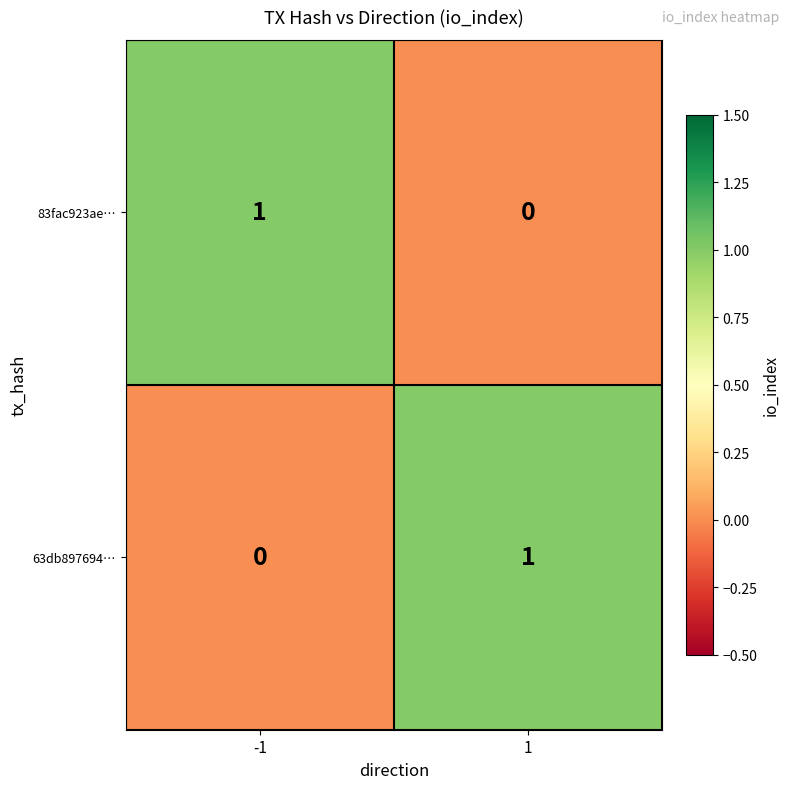

Is it true that 63db897694… equals 1 at -1?

False